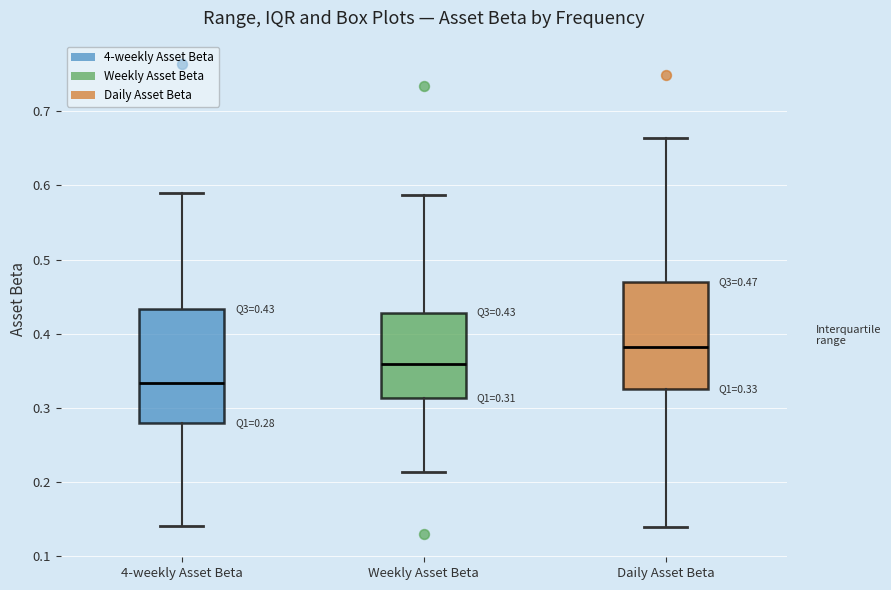

Which box has the highest median line?

Daily Asset Beta